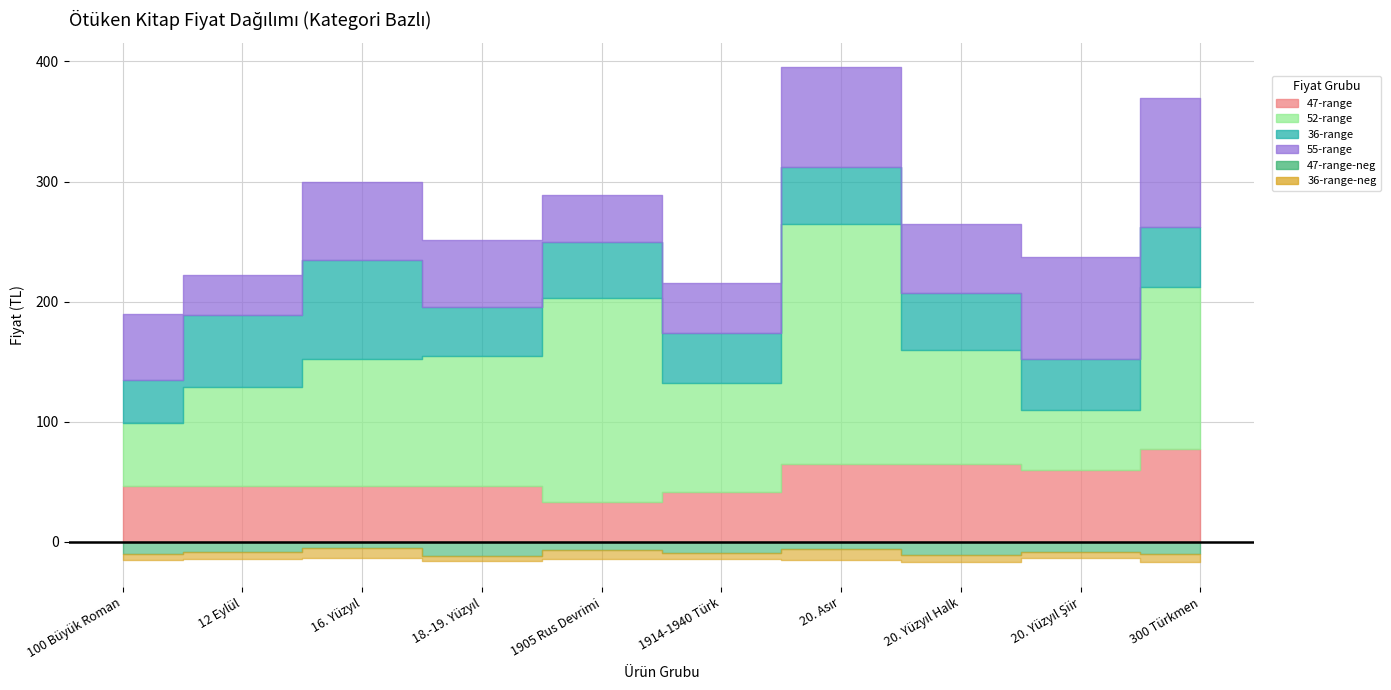

What is the difference between the maximum and second lowest values in the 55-range series?

69